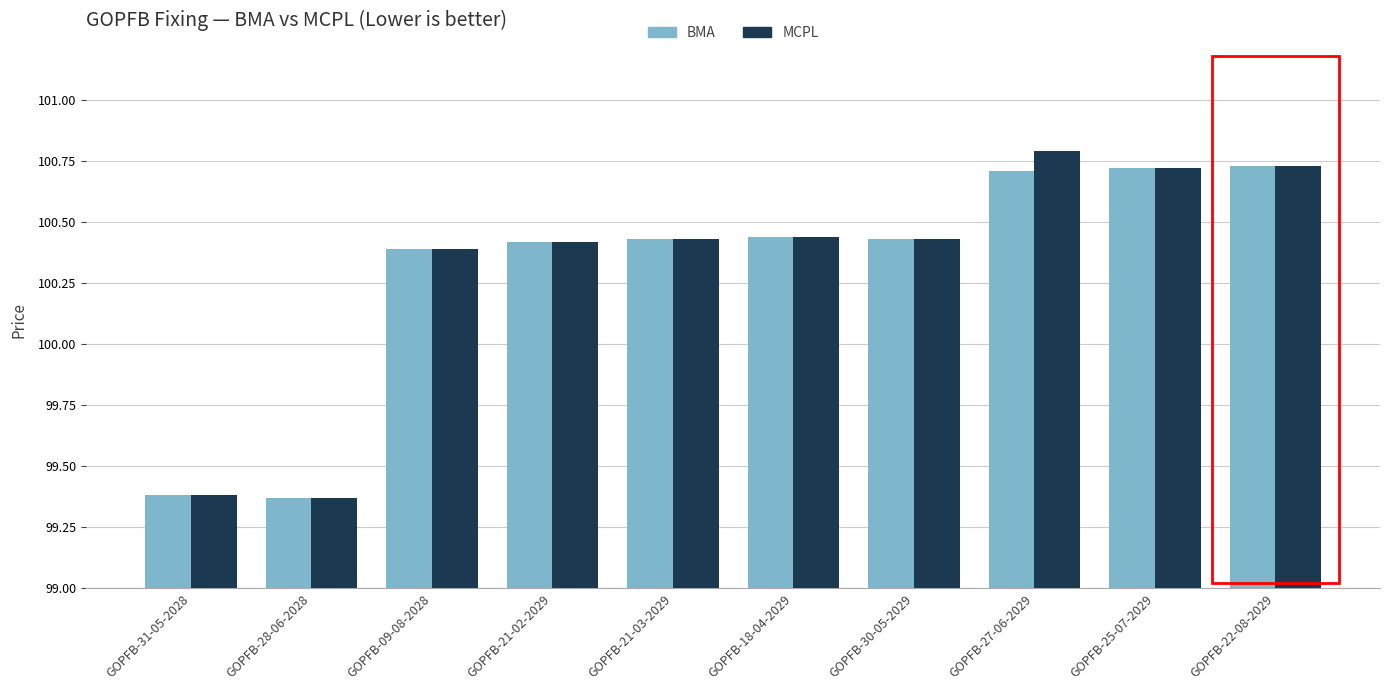

Is it true that MCPL equals 100.4 at GOPFB-09-08-2028?

True